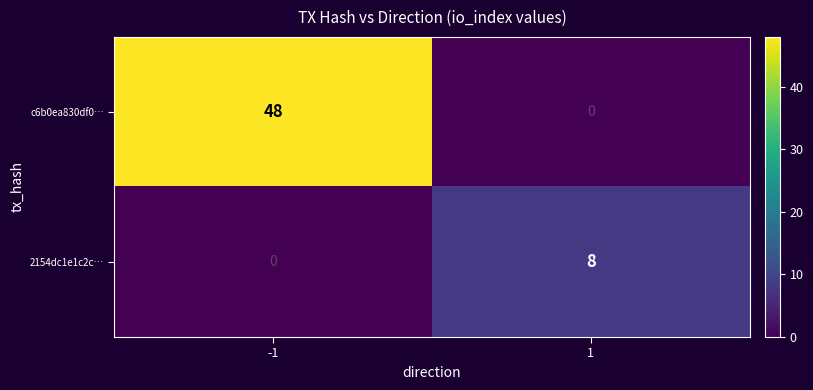

Which series changed the most between -1 and 1?

c6b0ea830df0…